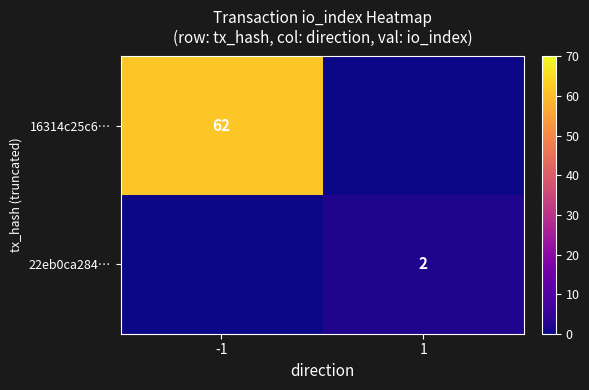

Is it true that 16314c25c6… equals 62 at -1?

True